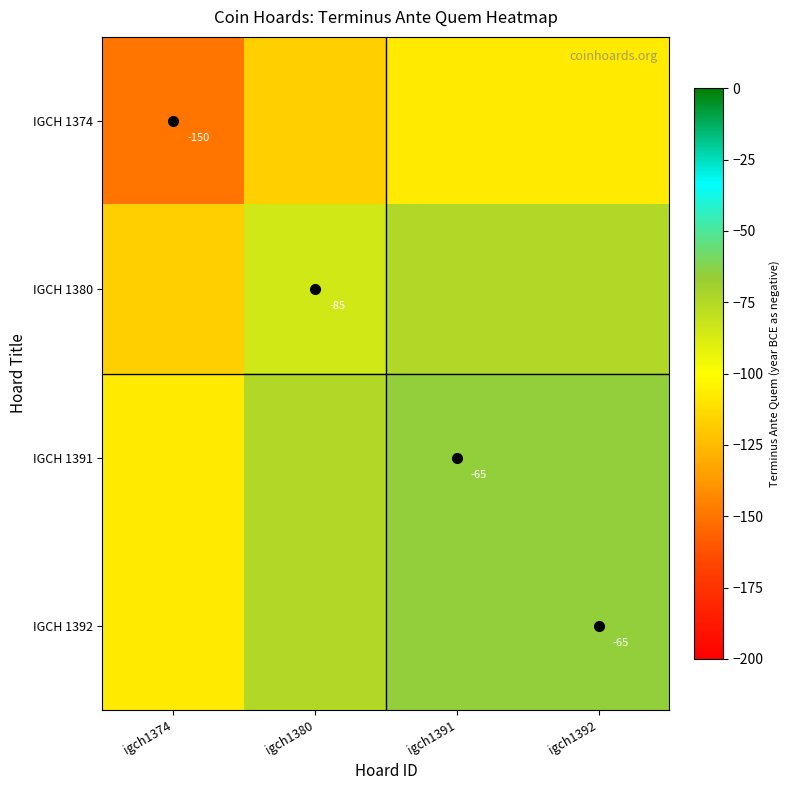

Which has a higher value, igch1391 or igch1374?

igch1391